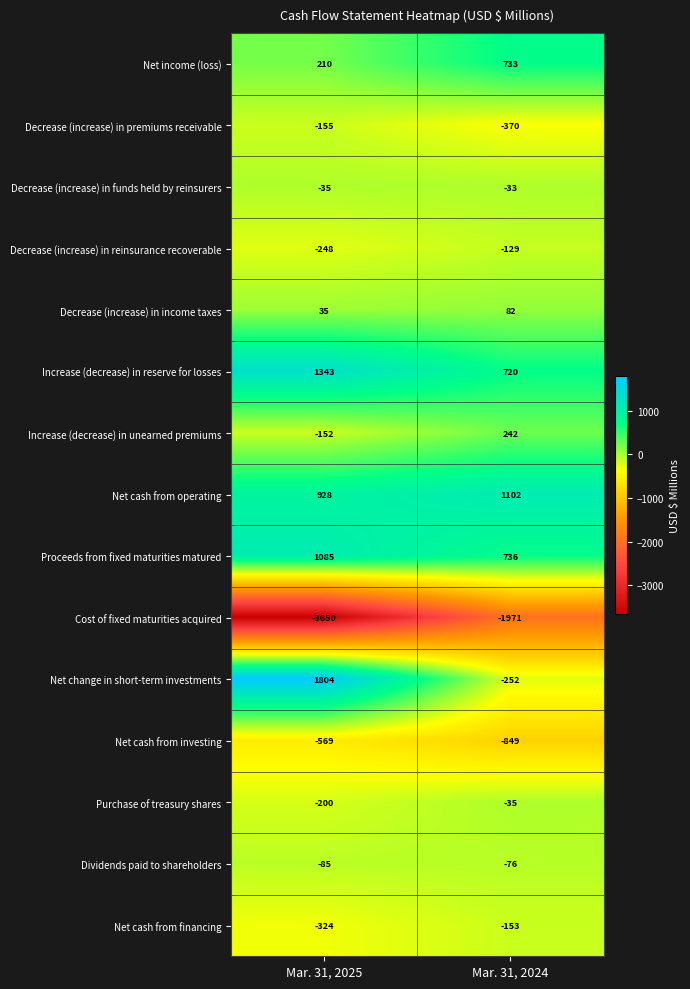

At which category does the chart reach its minimum across all series?

Mar. 31, 2025